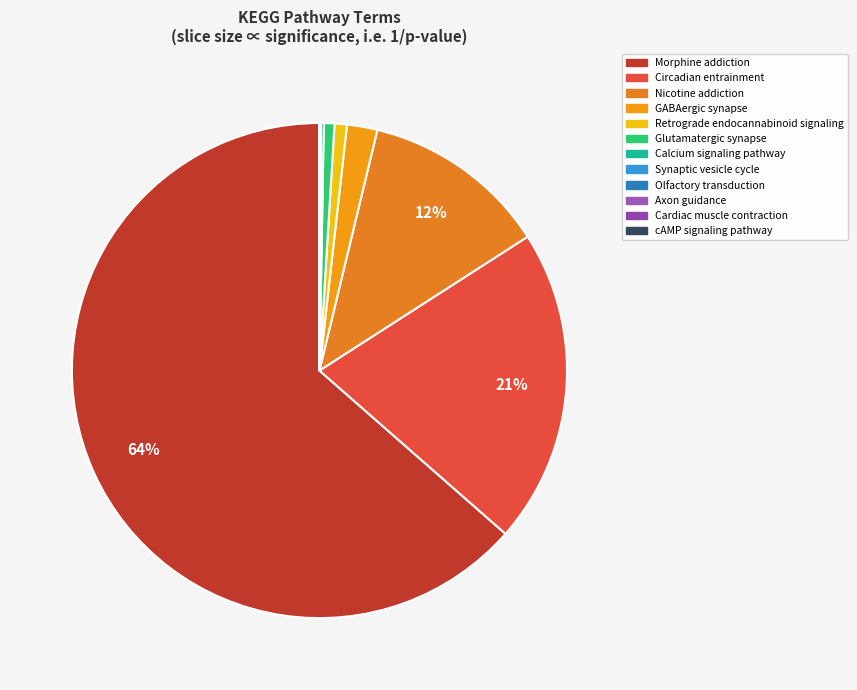

How many slices are in this pie chart?

12